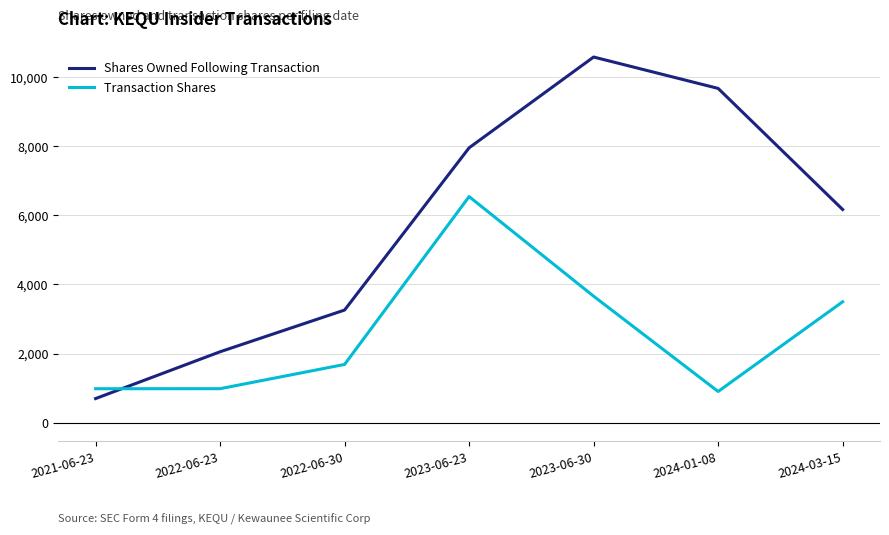

What position from the left is 2024-01-08?

6